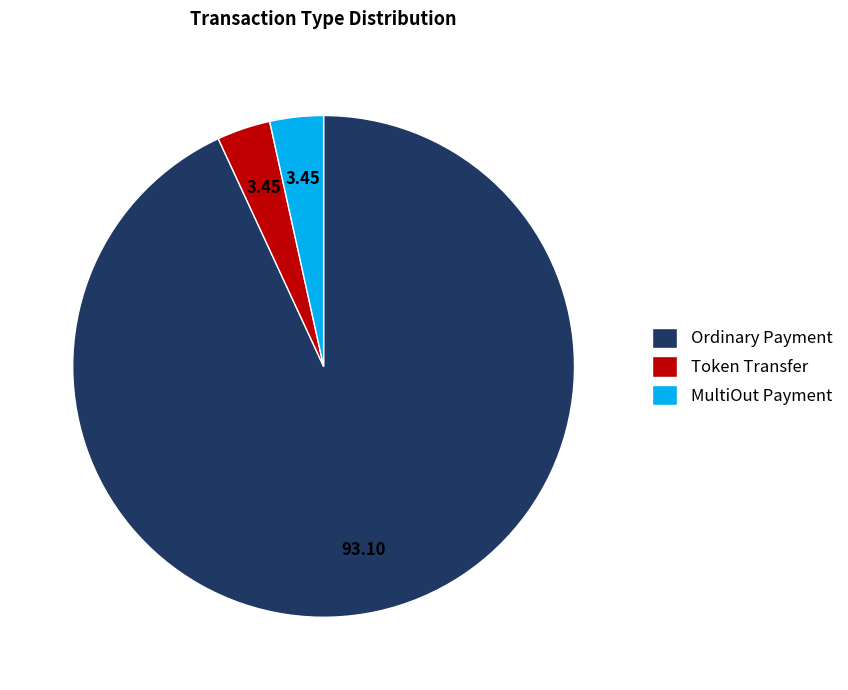

What is the largest slice in the pie chart?

Ordinary Payment